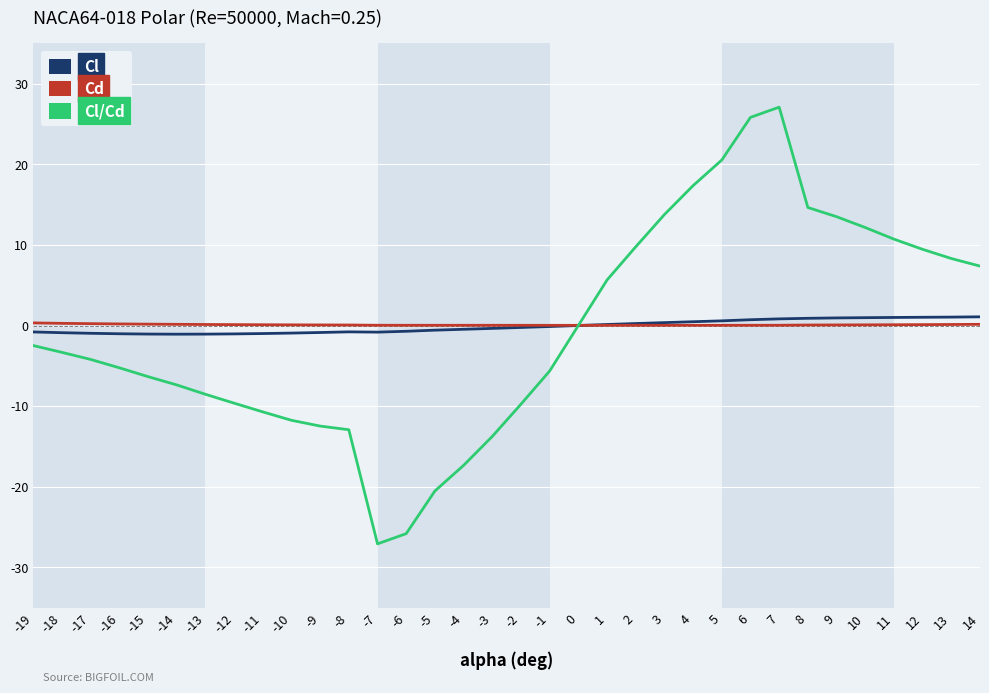

True or false: Cd and Cl cross at least once.

True